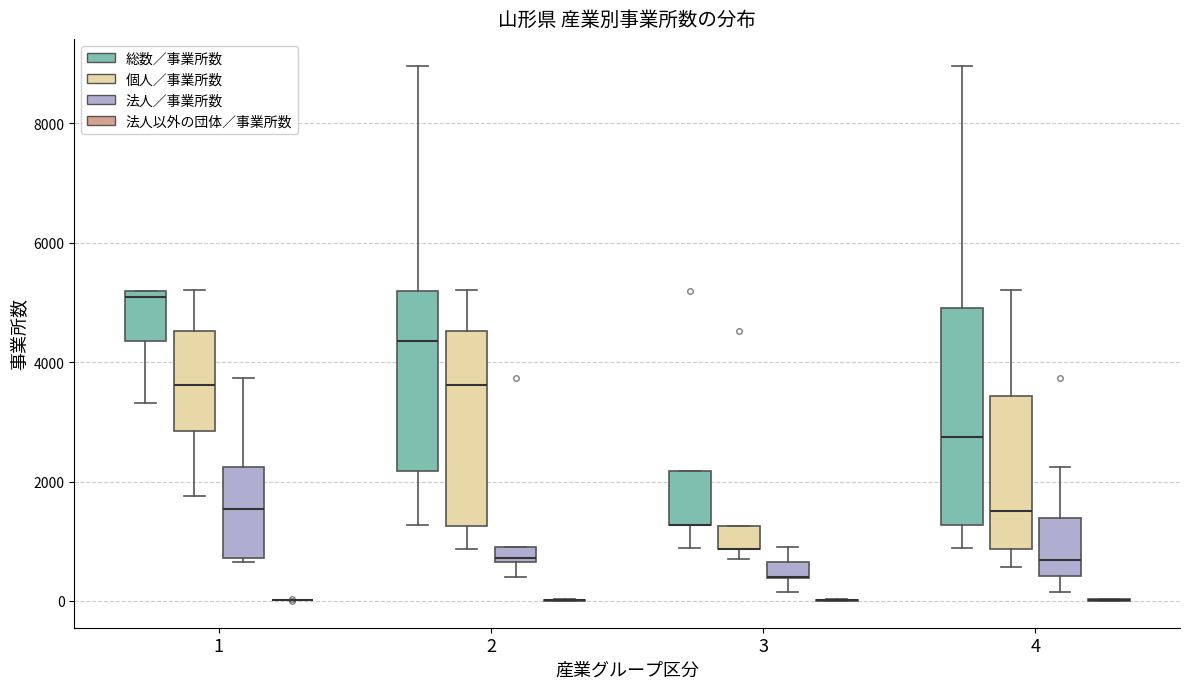

Where does the upper whisker of the box for 4 (総数／事業所数) end on the y-axis? The values are not printed on the chart, so give them approximately, as read against the axis.

9000